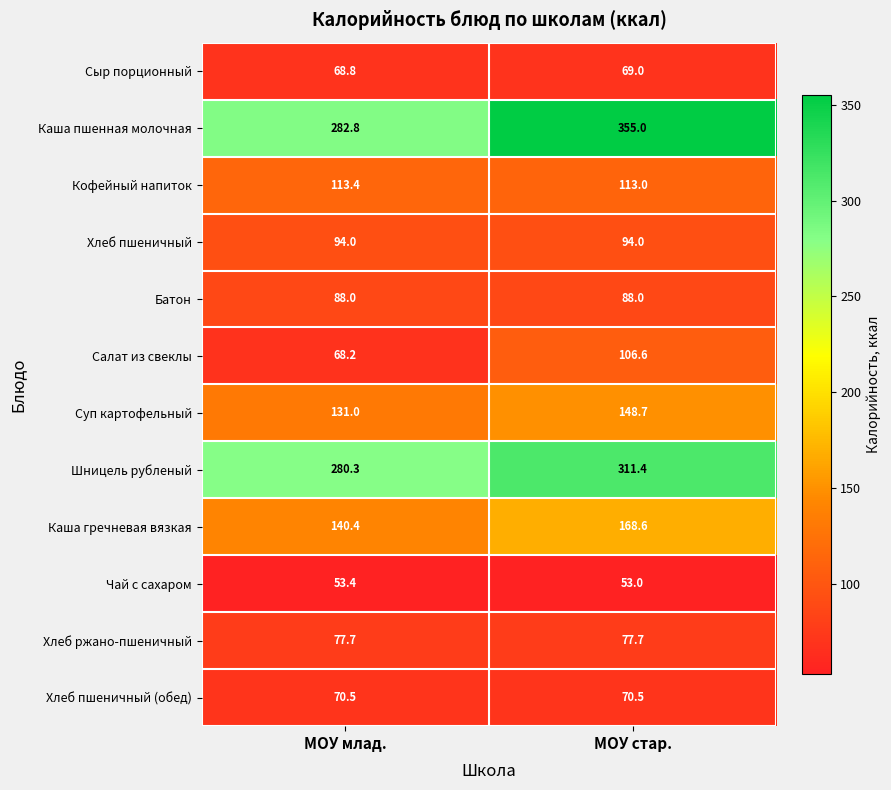

Which series has the widest spread of values?

Каша пшенная молочная